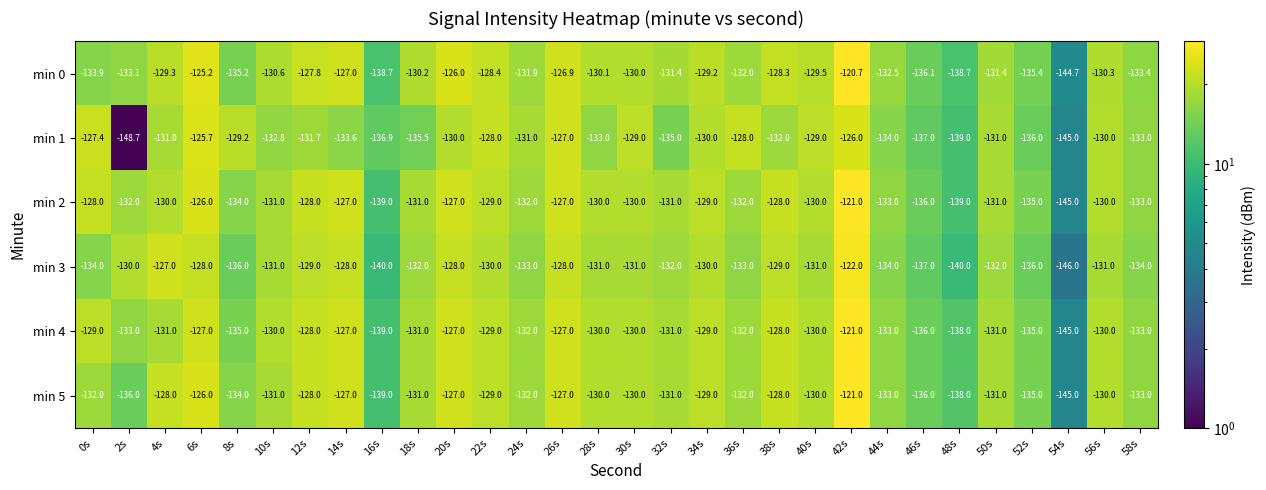

What is the spread (max minus min) of values at 2s?

18.7